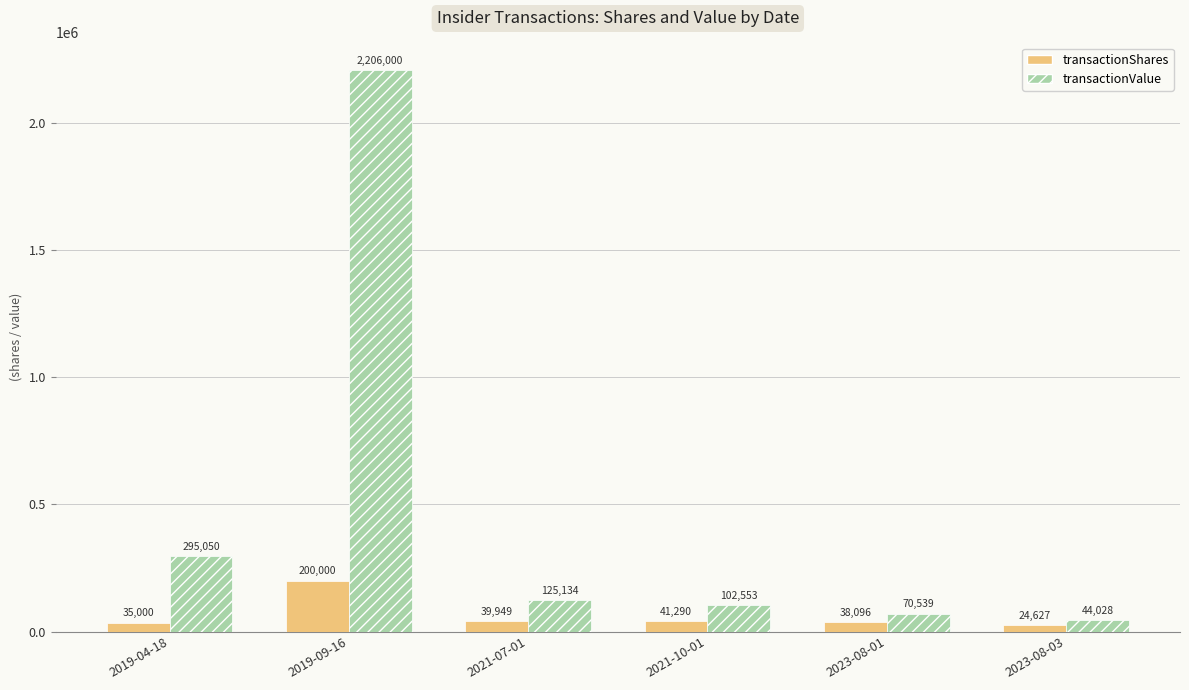

Which series changed the most between 2021-07-01 and 2021-10-01?

transactionValue